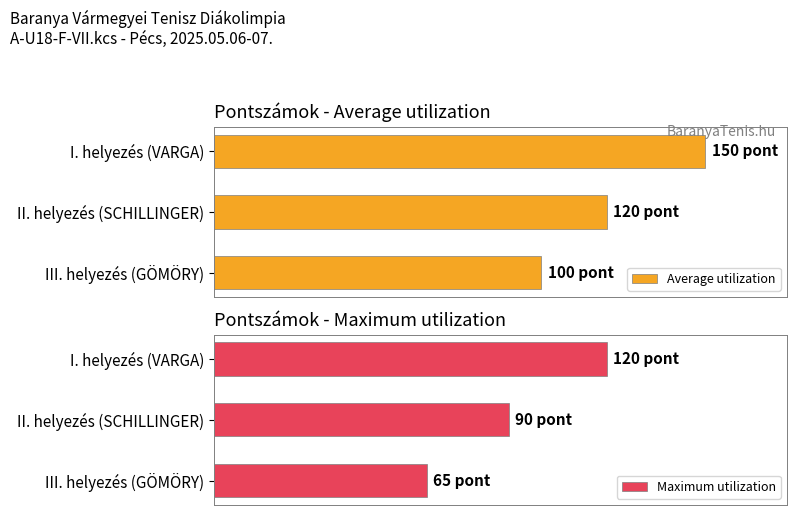

At which label is Average utilization closest to 125?

II. helyezés (SCHILLINGER)